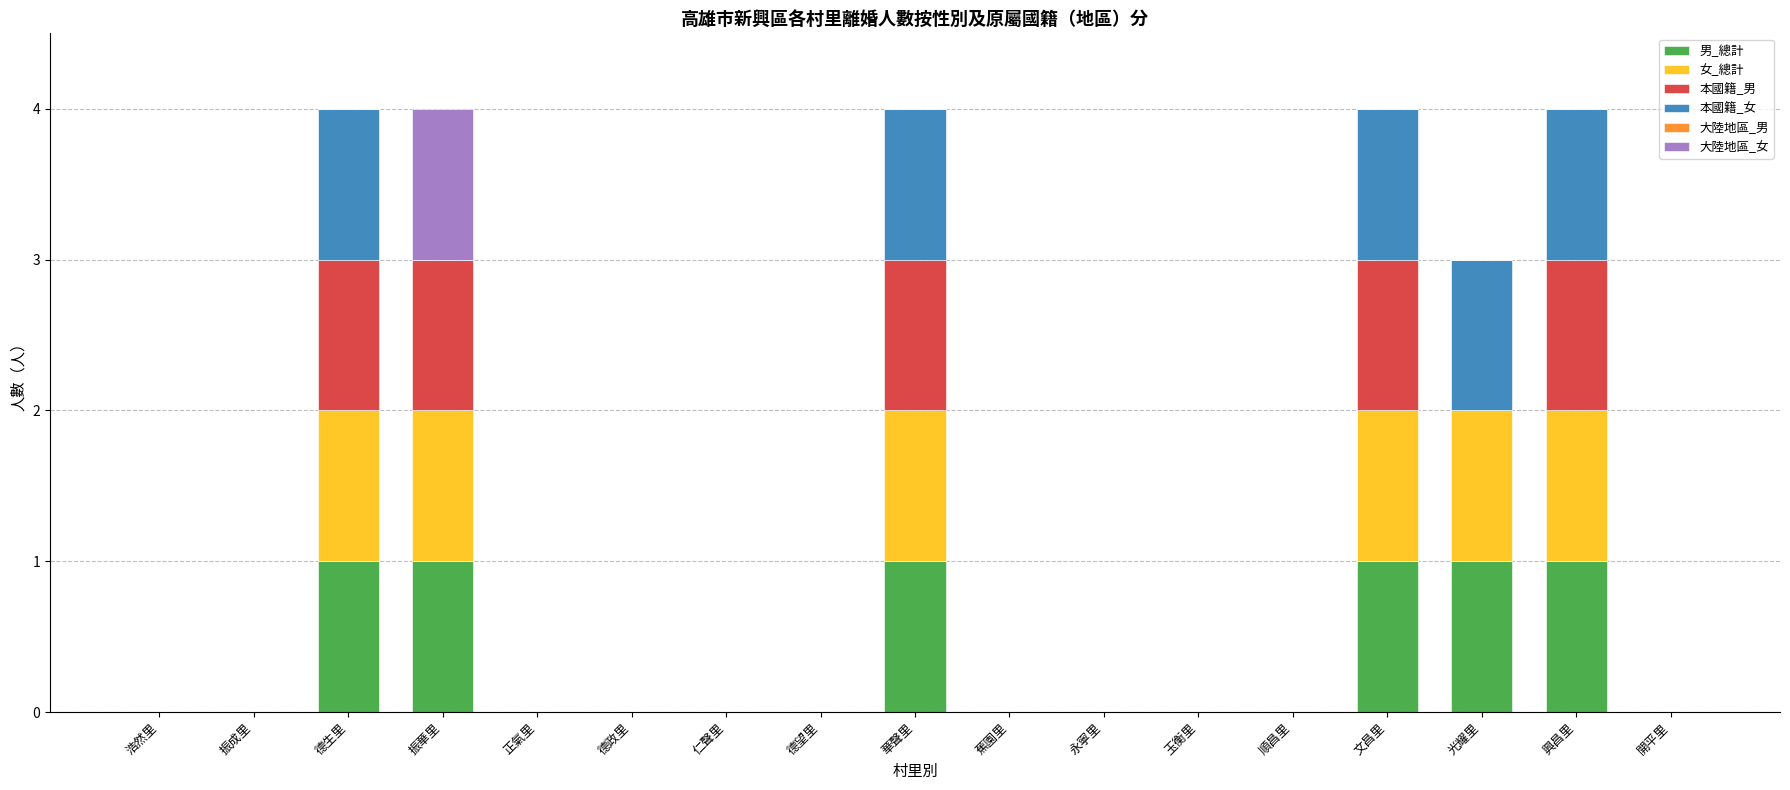

The value of 男_總計 at 光耀里 is 1. True or false?

True